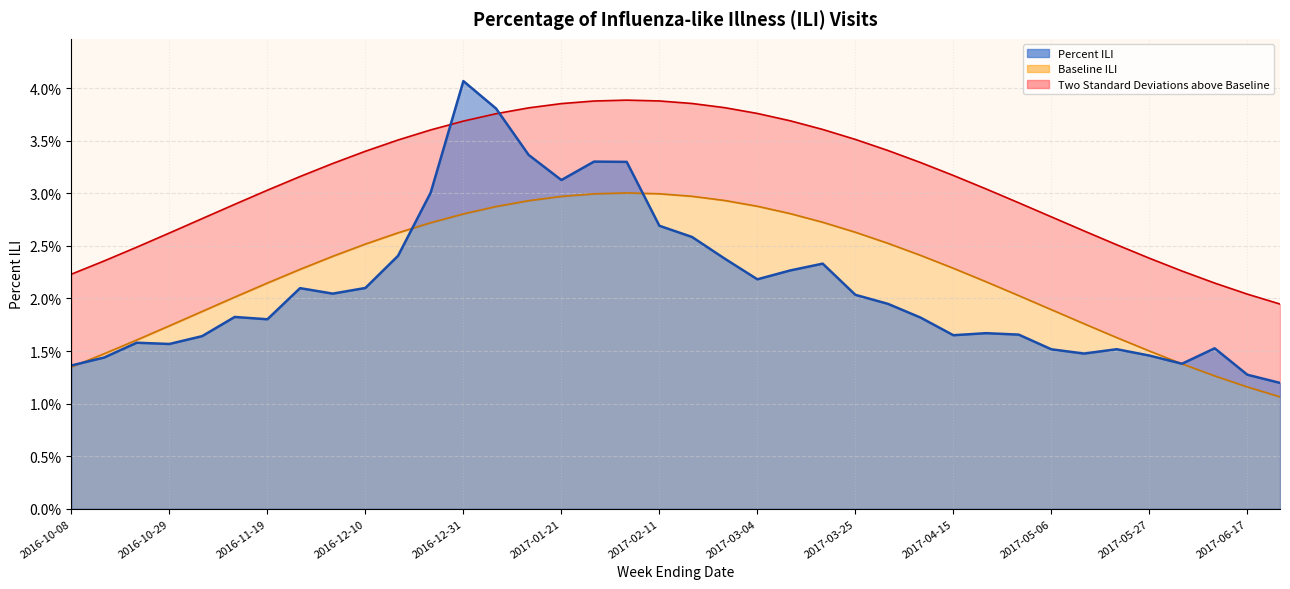

Does the chart display data point markers on the line(s)?

No